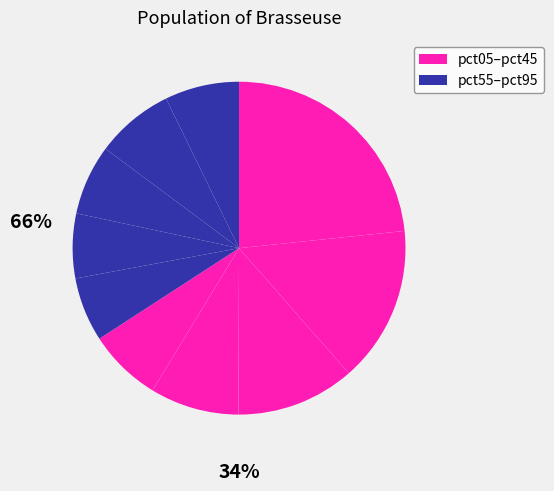

How many segments does this pie chart have?

10